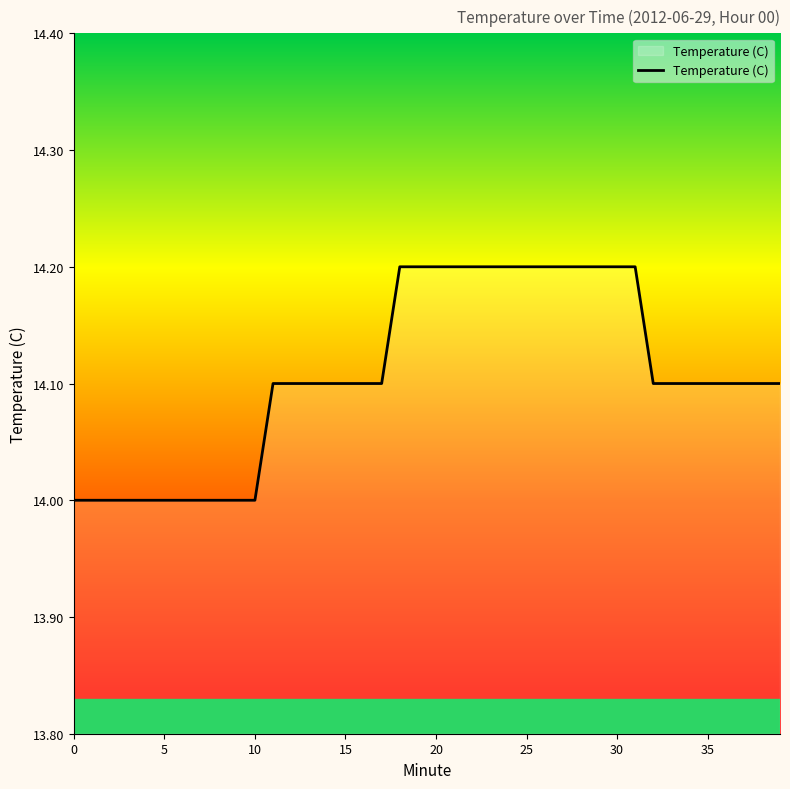

Reading left to right, extract all data points from this chart.

14.0	14.0	14.0	14.0	14.0	14.0	14.0	14.0	14.0	14.0	14.0	14.1	14.1	14.1	14.1	14.1	14.1	14.1	14.2	14.2	14.2	14.2	14.2	14.2	14.2	14.2	14.2	14.2	14.2	14.2	14.2	14.2	14.1	14.1	14.1	14.1	14.1	14.1	14.1	14.1